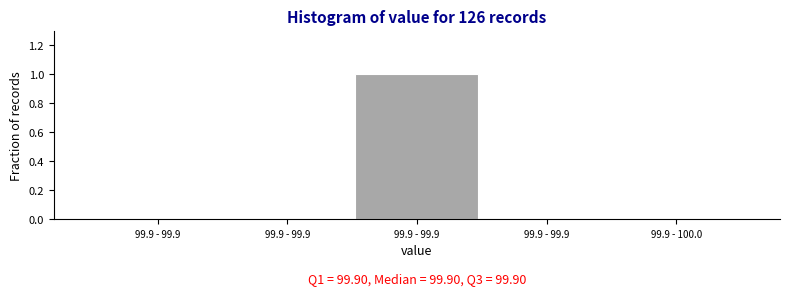

Are the bars horizontal?

No